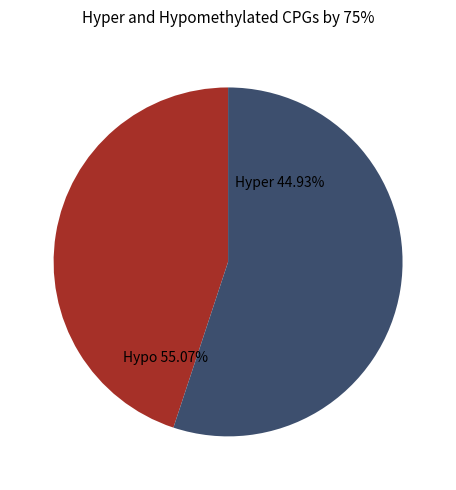

Between 8 and 7, which is larger?

8